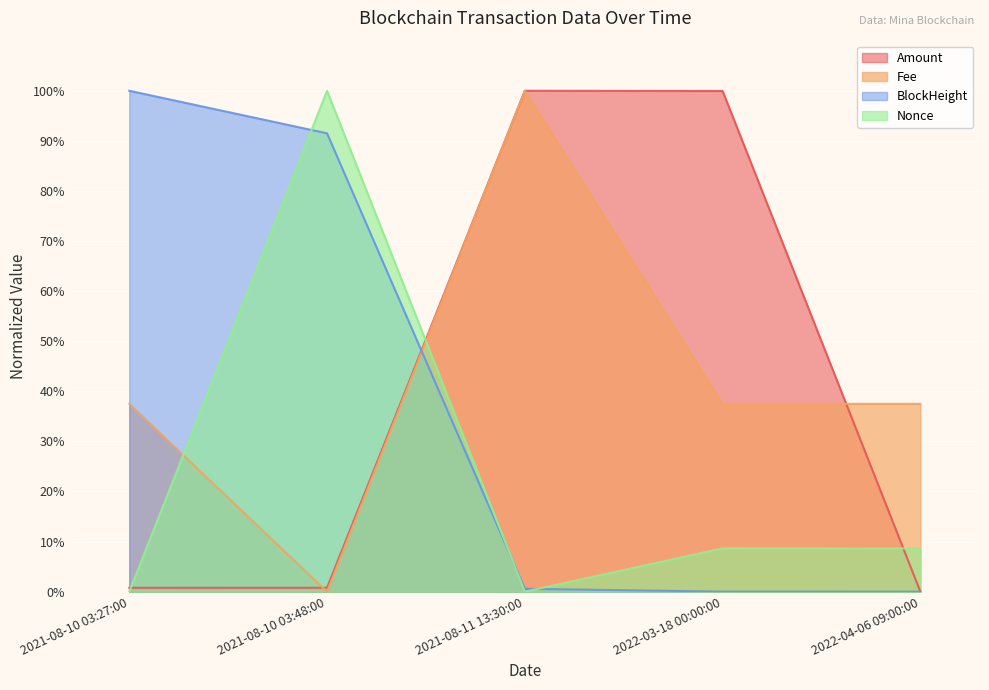

How many lines are shown in the chart?

4